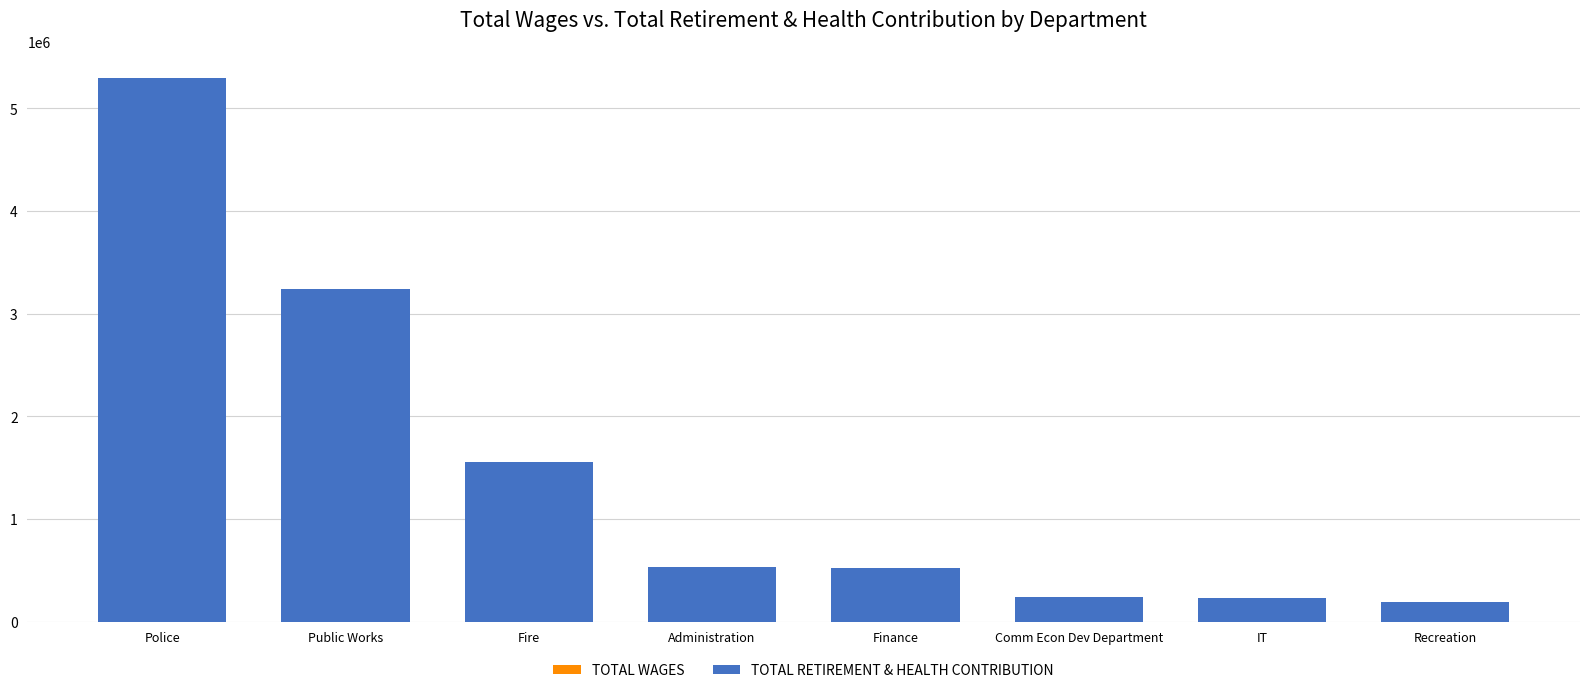

Rank the categories by Total Wages value from lowest to highest.

Recreation, IT, Comm Econ Dev Department, Finance, Administration, Fire, Public Works, Police